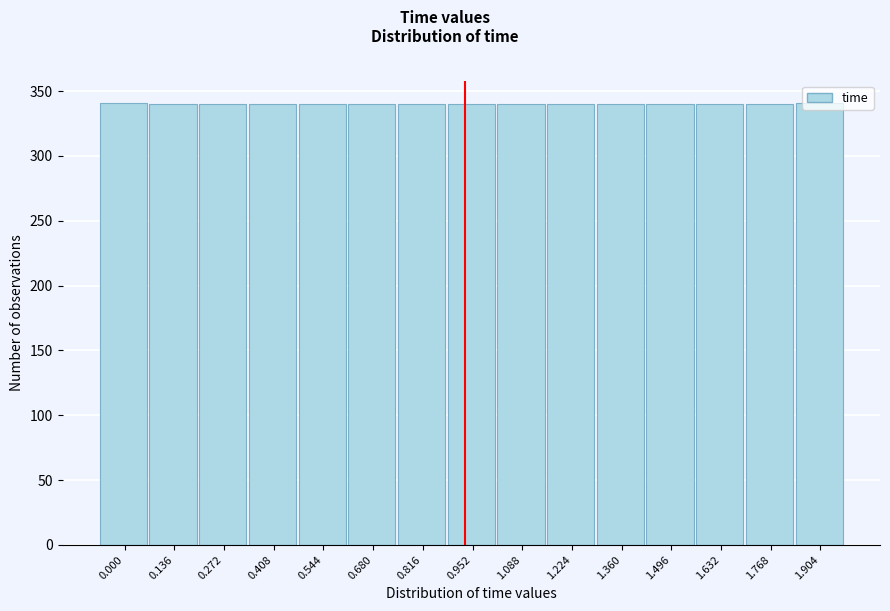

What is the average value?

340